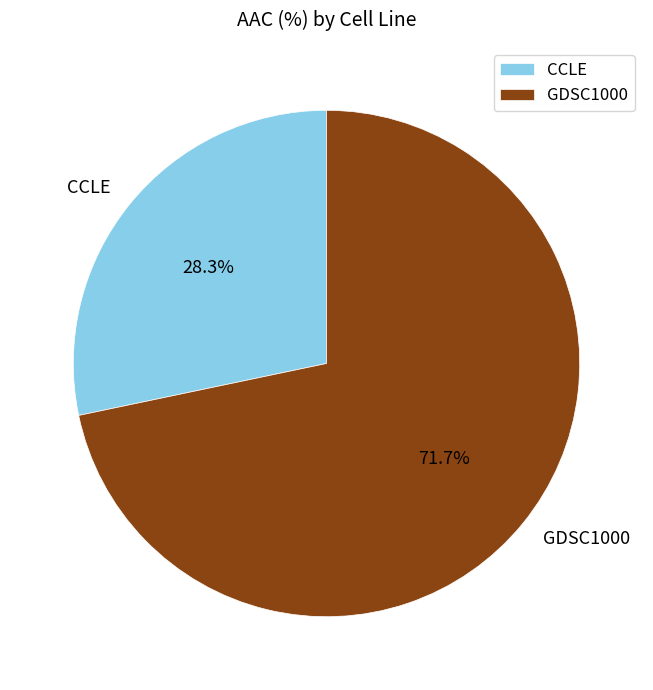

How many slices are in this pie chart?

2